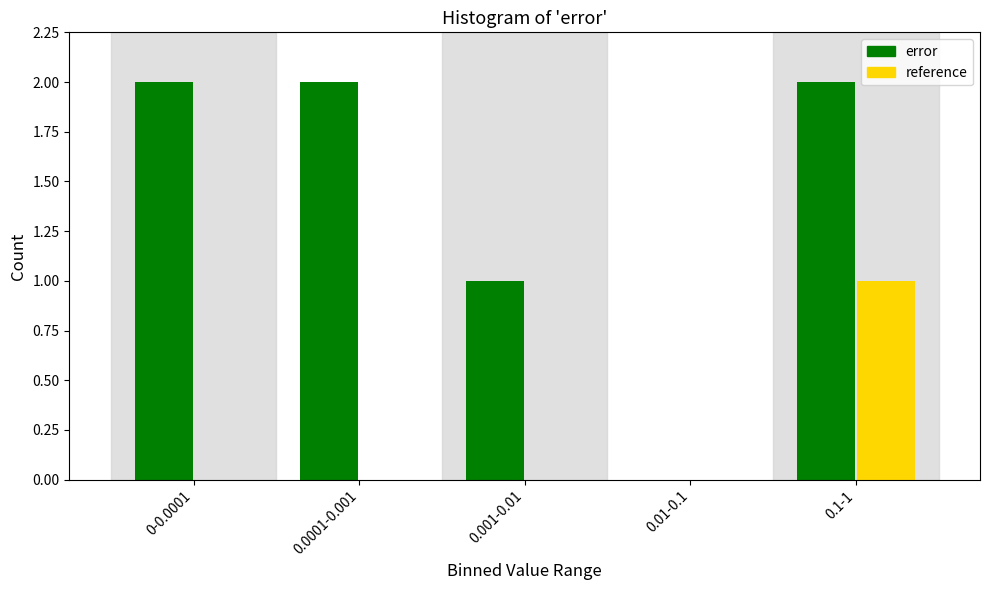

Reading right to left, what are all the values shown in this chart?

error: 0.1-1=2	0.01-0.1=0	0.001-0.01=1	0.0001-0.001=2	0-0.0001=2
reference: 0.1-1=1	0.01-0.1=0	0.001-0.01=0	0.0001-0.001=0	0-0.0001=0